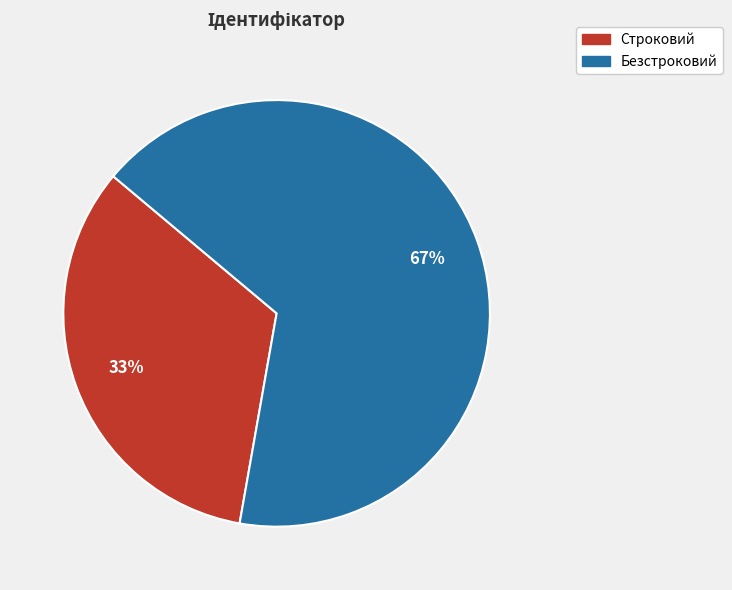

To the nearest percent, what is the combined percentage of Безстроковий and Строковий?

100%